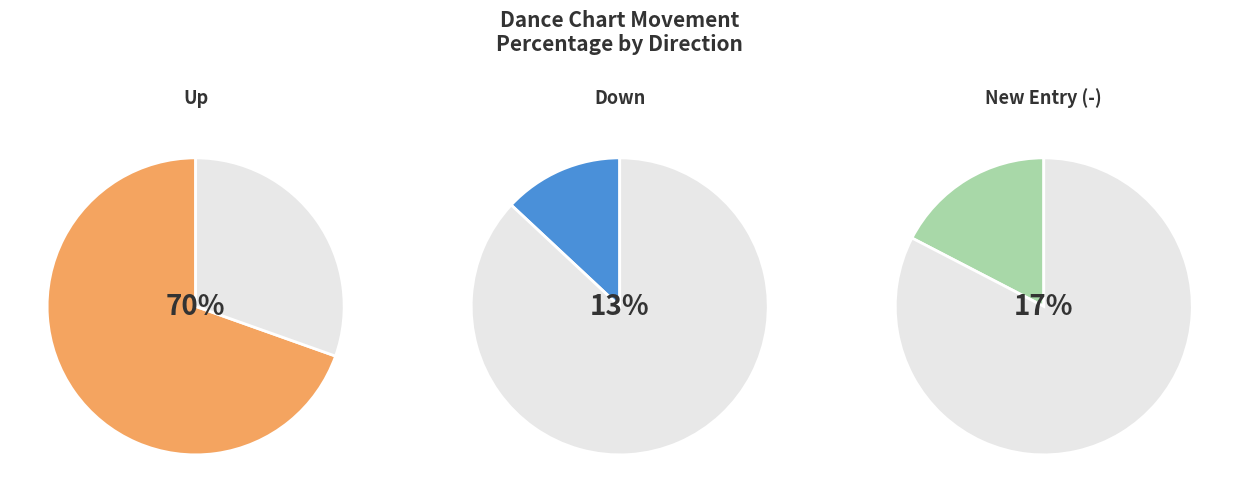

Does any single category account for the majority?

Yes